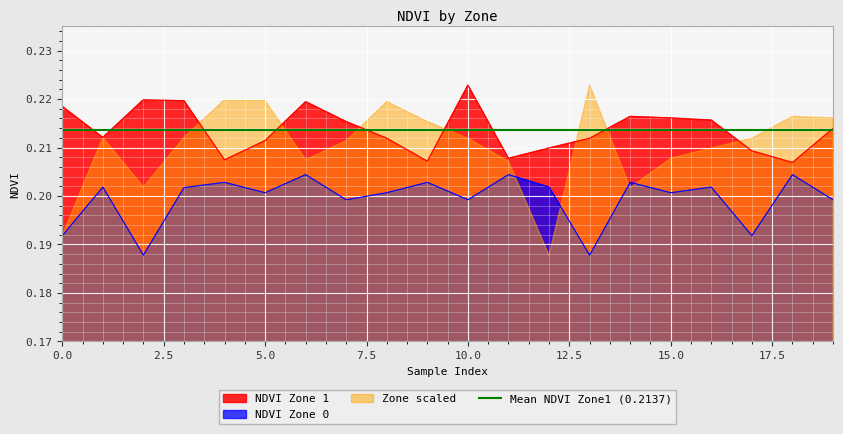

The value of NDVI Zone 1 at 5.0 is 0.3. True or false?

False